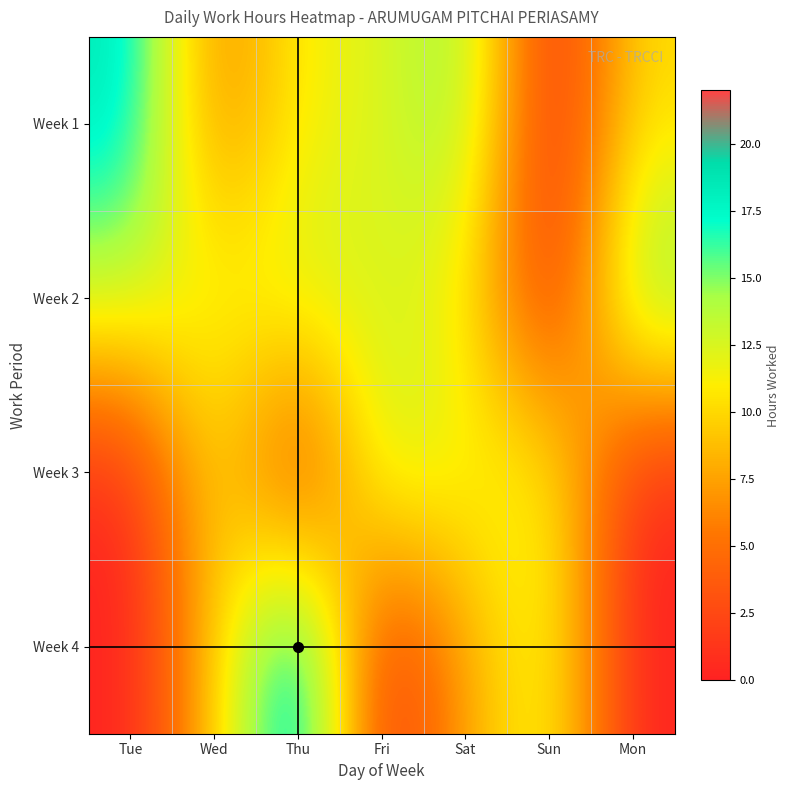

Reading left to right, extract all data points from this chart.

Week 1: Tue=18.8	Wed=5.6	Thu=11.2	Fri=12.2	Sat=15.2	Sun=0.0	Mon=10.2
Week 2: Tue=13.4	Wed=11.7	Thu=13.3	Fri=12.4	Sat=11.1	Sun=0.0	Mon=16.5
Week 3: Tue=0.0	Wed=11.0	Thu=0.0	Fri=14.1	Sat=11.5	Sun=12.1	Mon=0.0
Week 4: Tue=0.0	Wed=9.3	Thu=21.6	Fri=0.0	Sat=7.8	Sun=12.5	Mon=0.0